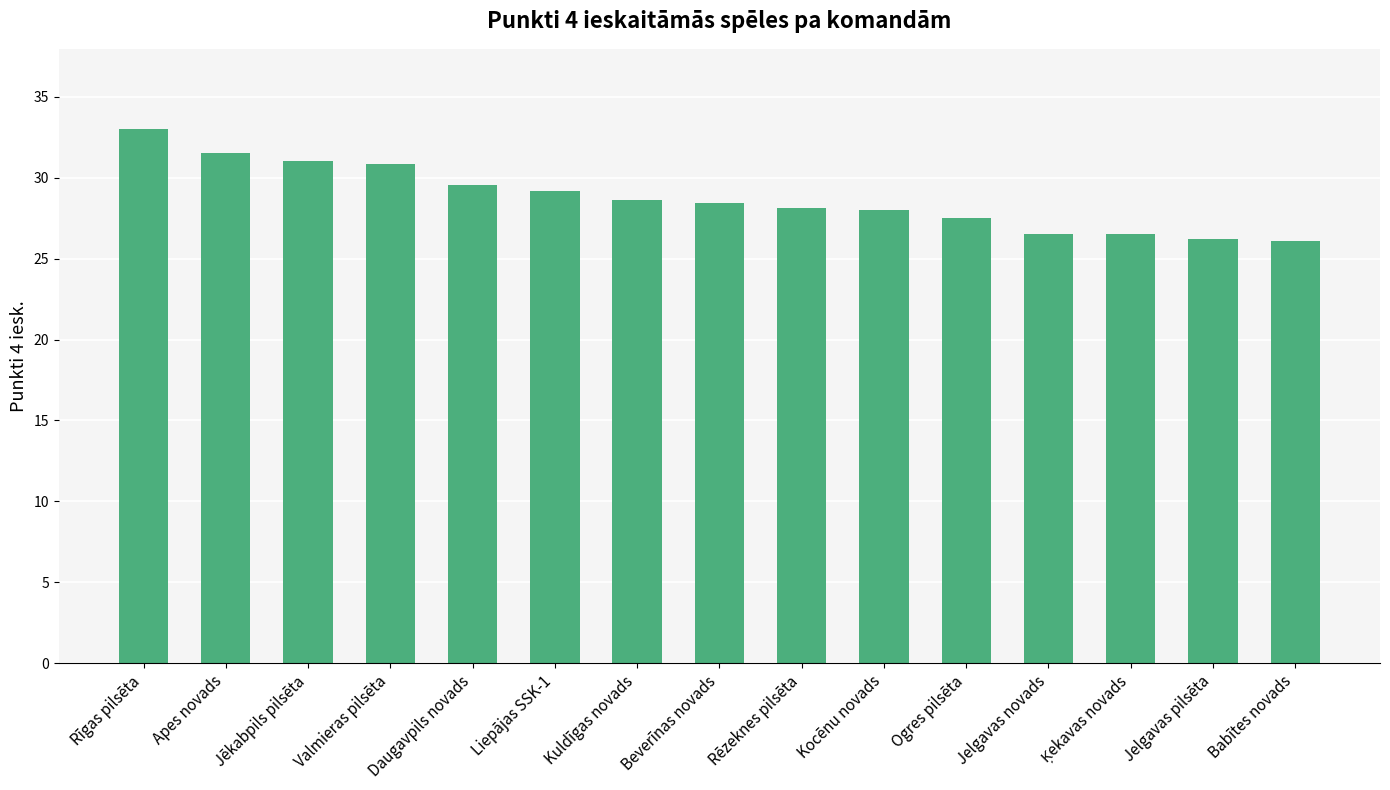

What value does the data have at Daugavpils novads?

29.6